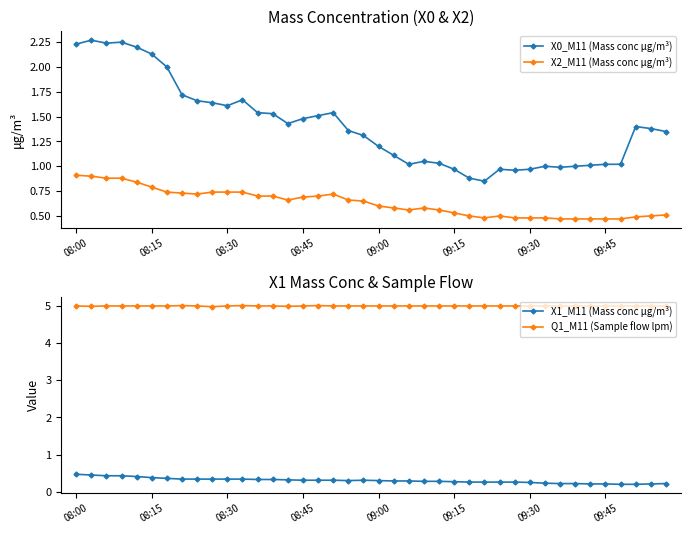

How many values in the X0_M11 (Mass conc μg/m³) series are below 1?

7